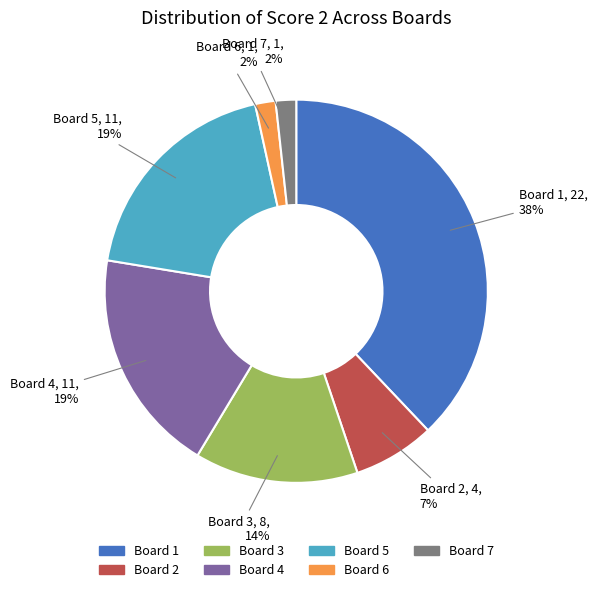

Does any single category account for the majority?

No